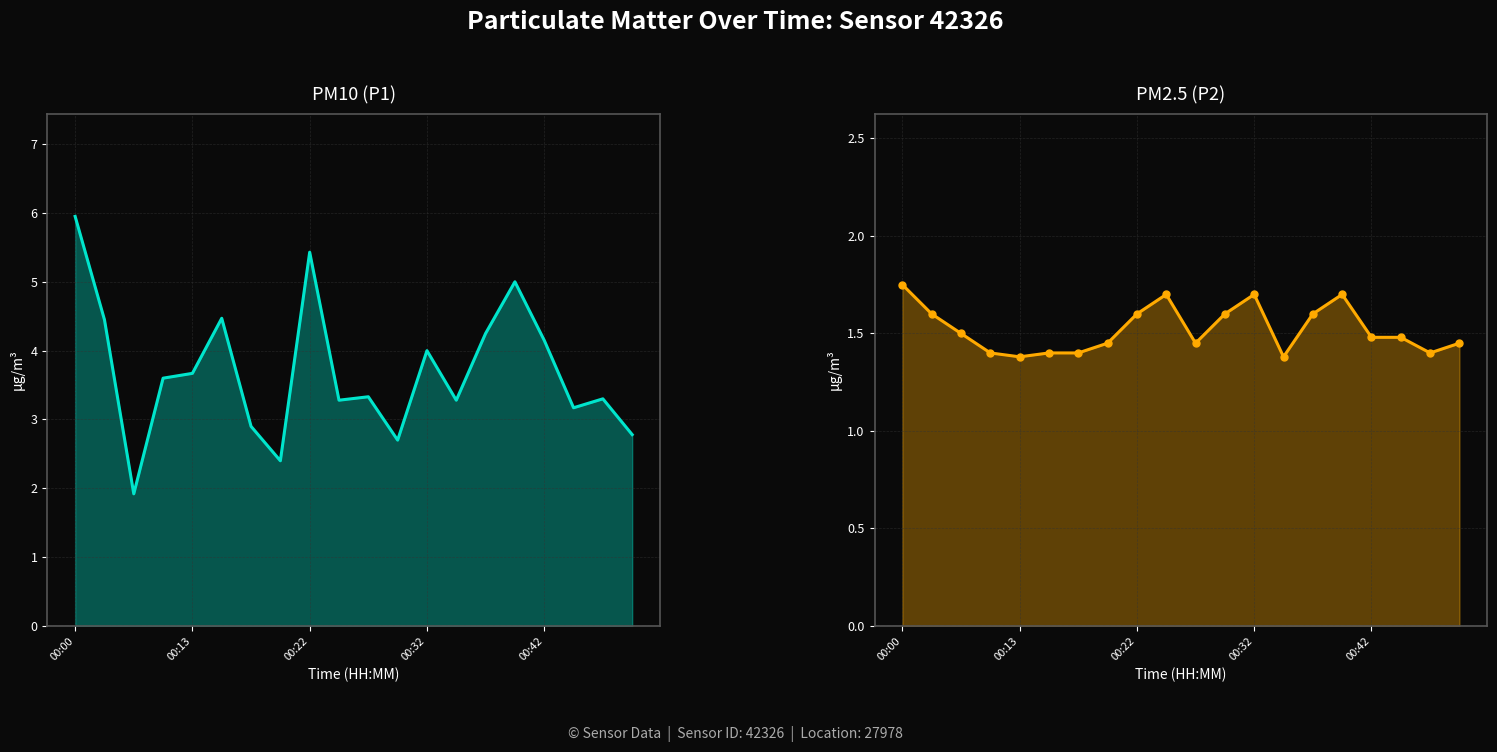

Count the number of data series in this chart.

2